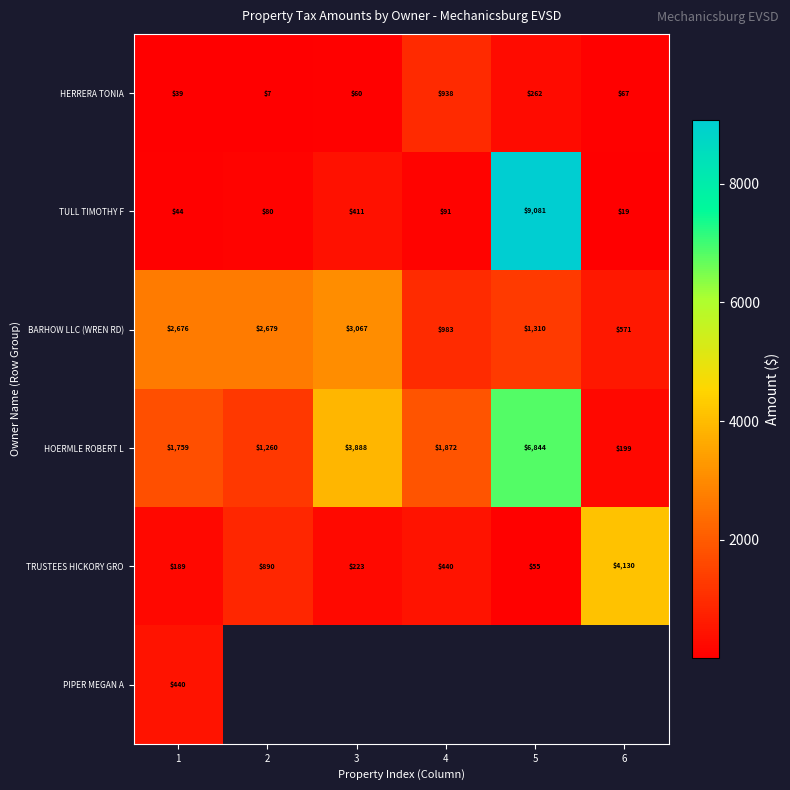

At which category does the chart reach its minimum across all series?

2